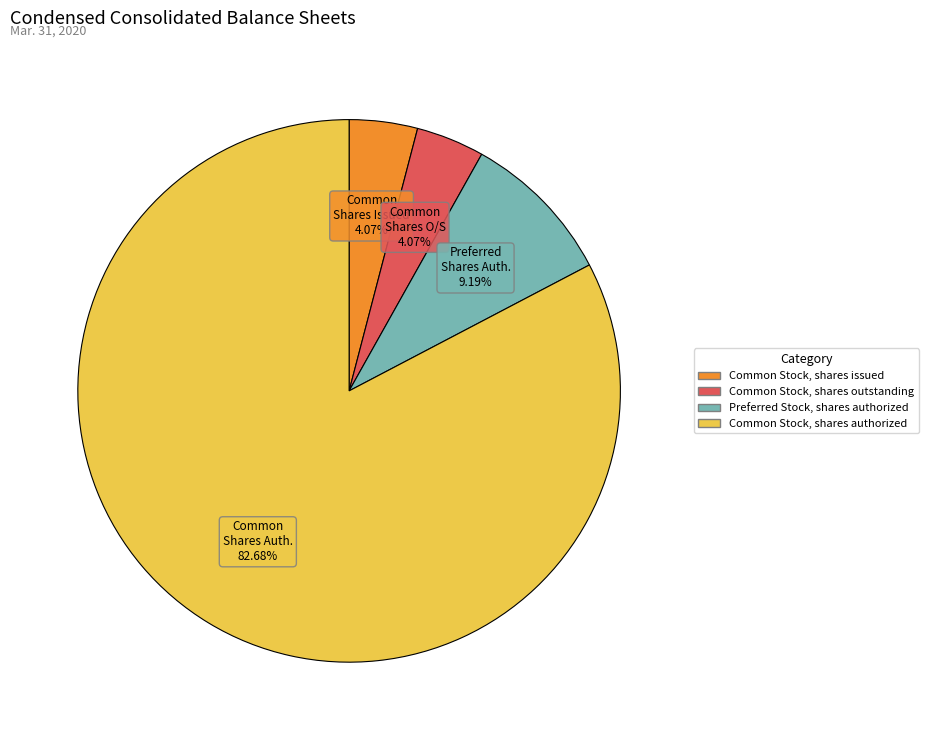

What is the largest slice in the pie chart?

Common Stock, shares authorized